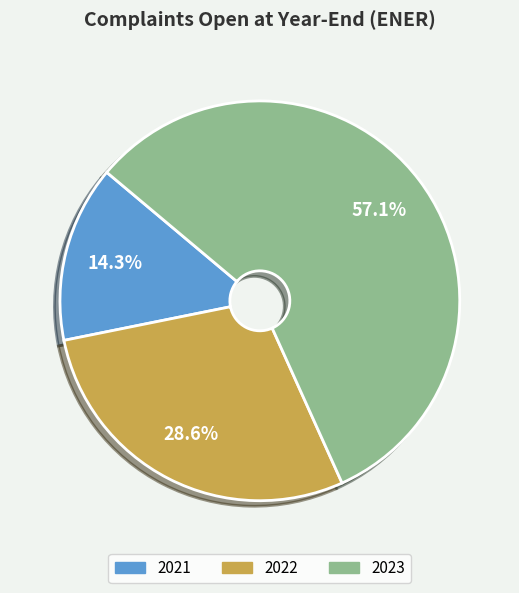

True or false: 2023 accounts for 64% of the total.

False